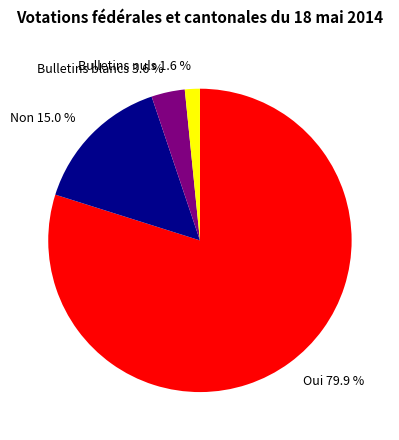

True or false: Oui accounts for 91% of the total.

False